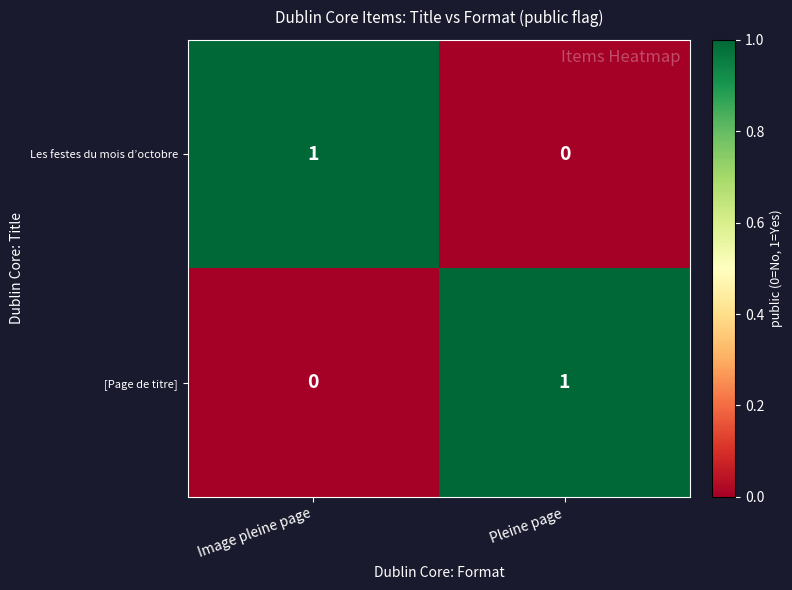

The value of [Page de titre] at Pleine page is 1. True or false?

True